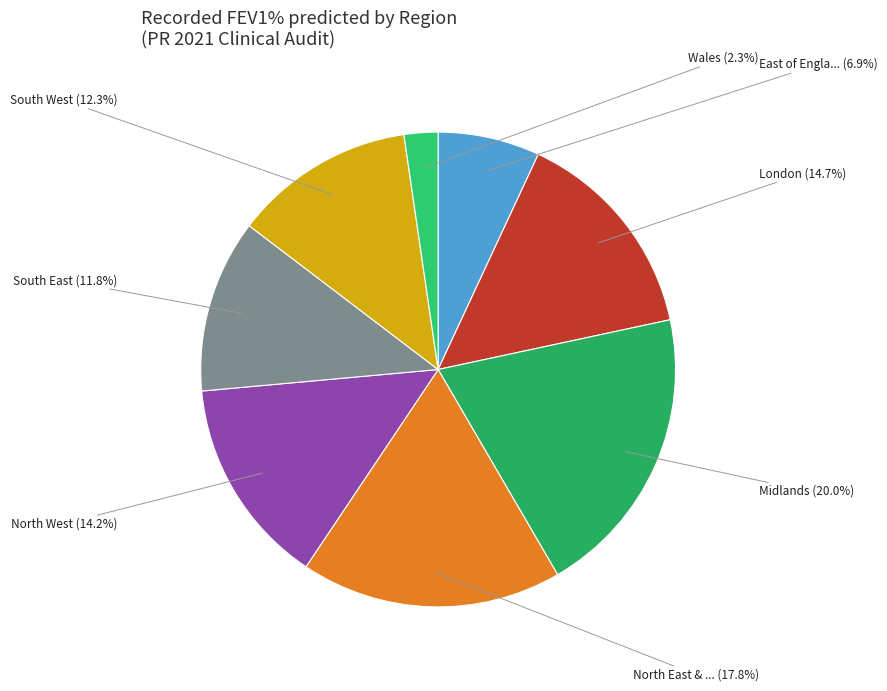

Does any single category account for the majority?

No